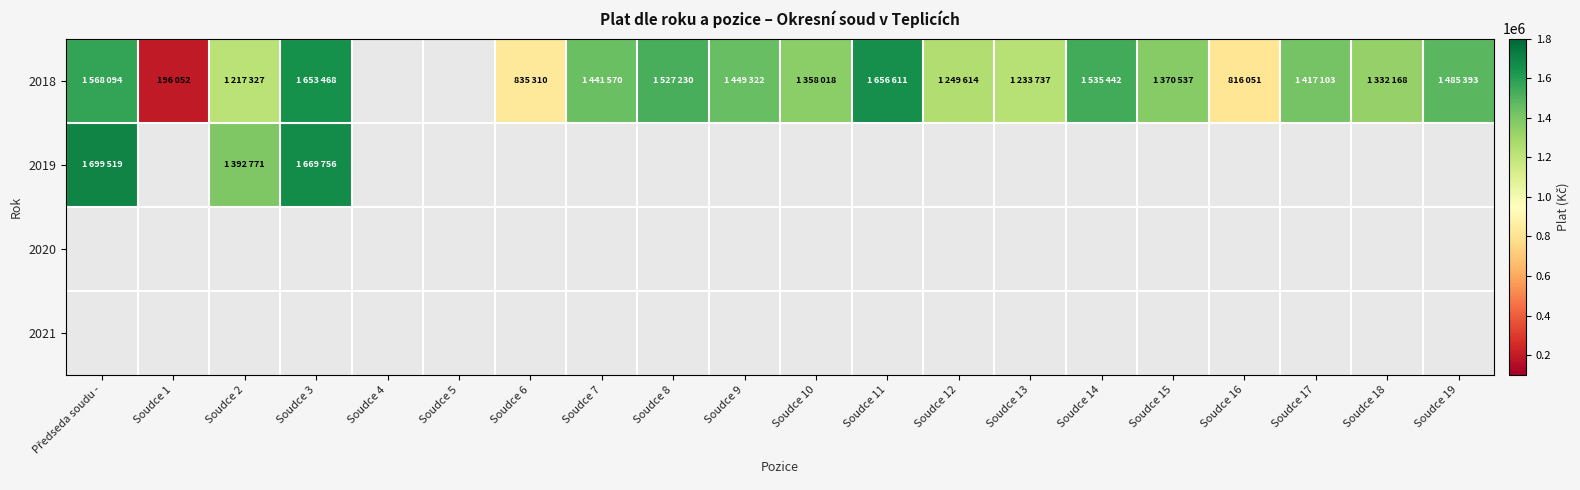

The value of 2019 at Soudce 3 is 2467979.1. True or false?

False